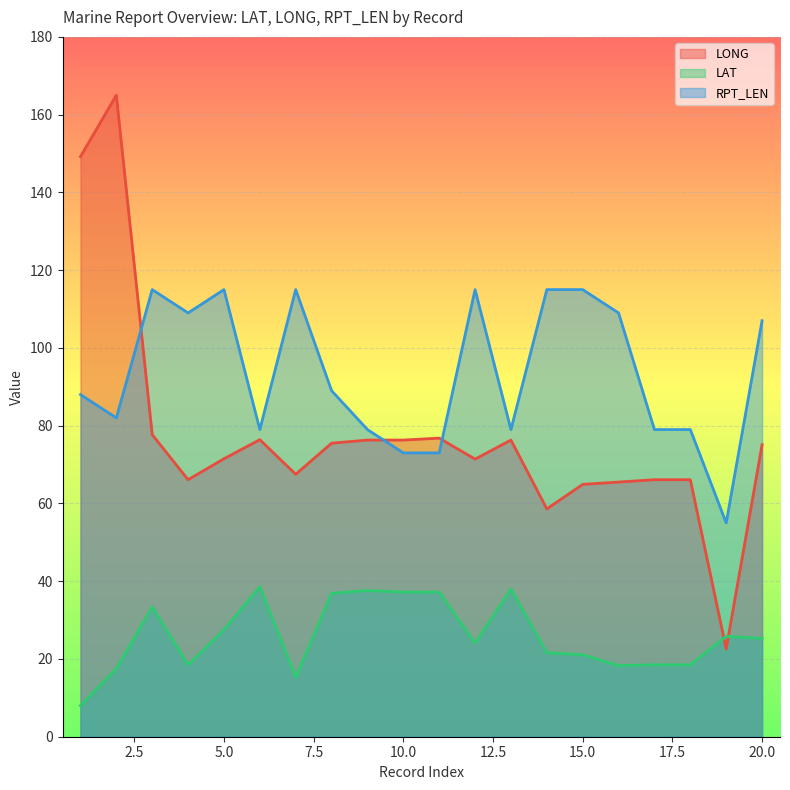

How many distinct data groups are displayed?

3